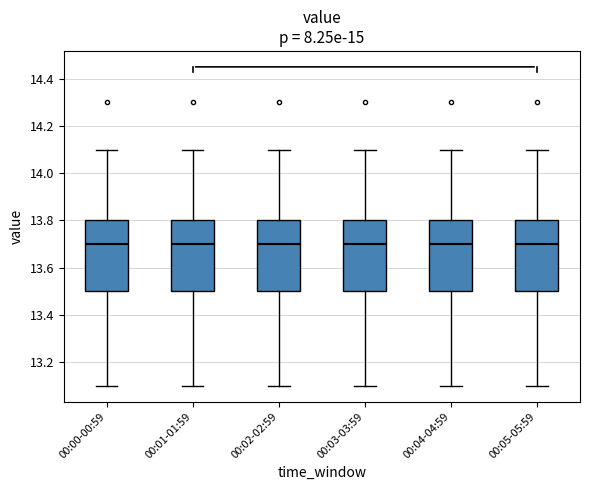

Where does the upper whisker of the box for 00:04-04:59 end on the y-axis? The values are not printed on the chart, so give them approximately, as read against the axis.

14.1